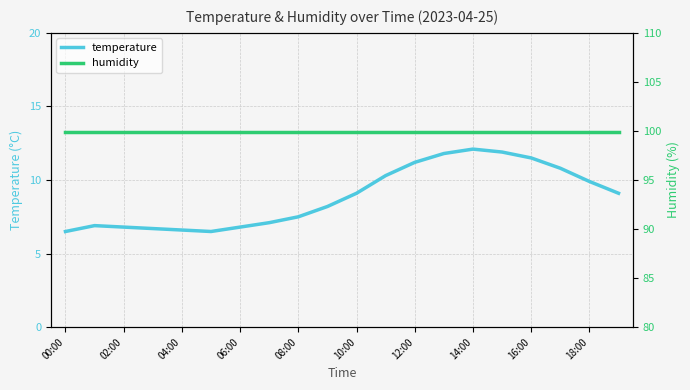

What position from the right is 19?

1